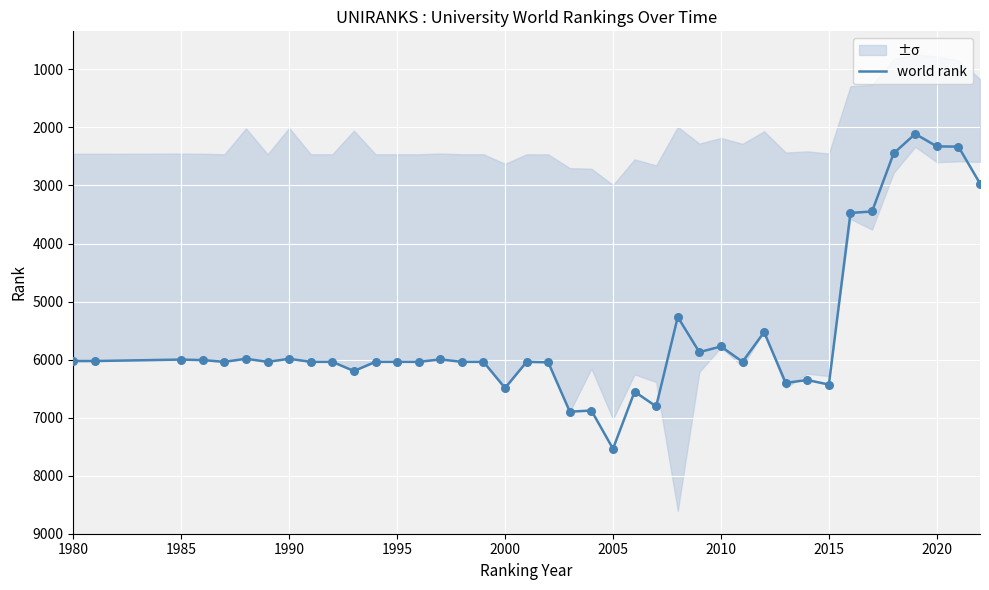

Is it true that world rank equals 6000 at 1985?

True